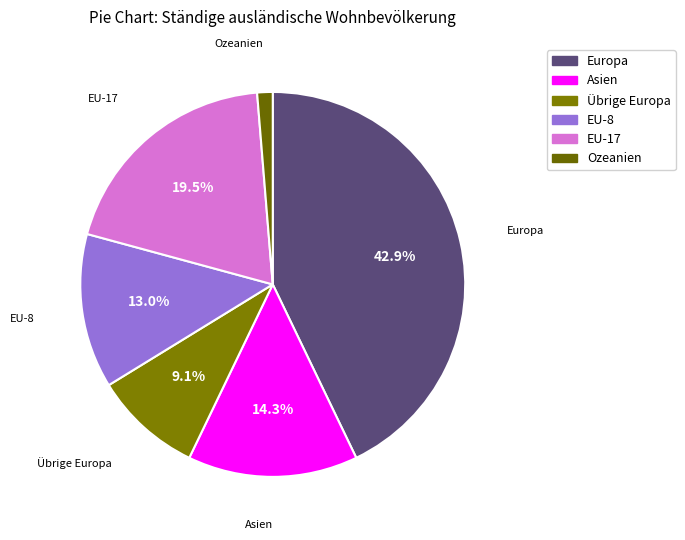

How many slices are in this pie chart?

6